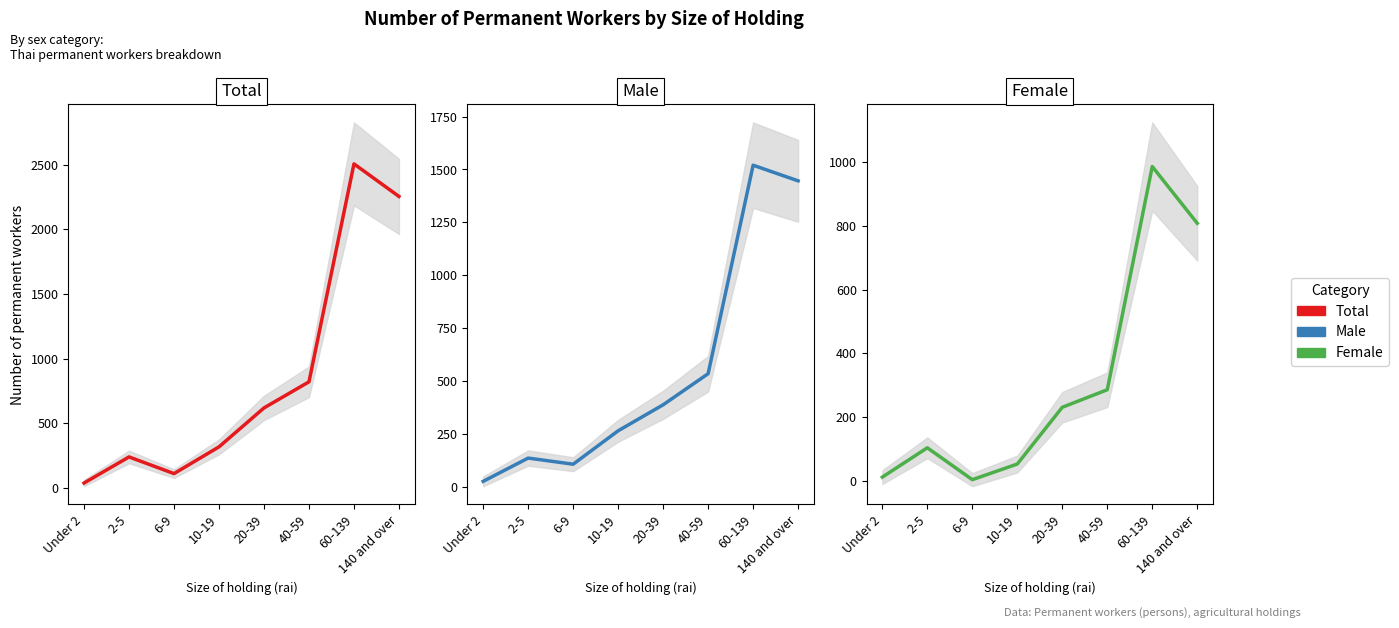

The Total series shows 317 at 10-19. True or false?

True